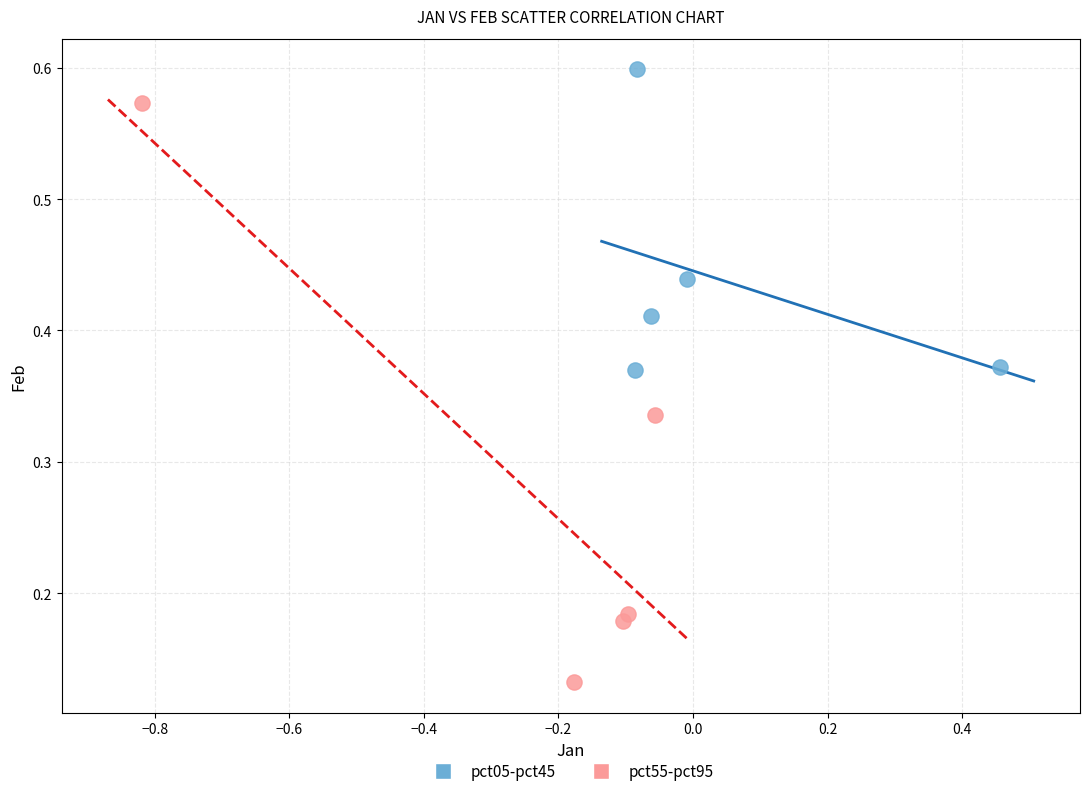

Which series contains the lowest Y value?

pct55-pct95